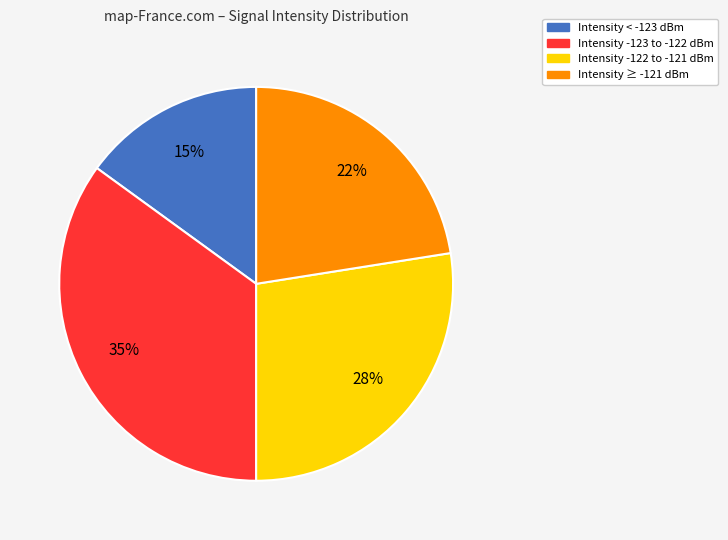

To the nearest percent, what is the average slice percentage?

25%